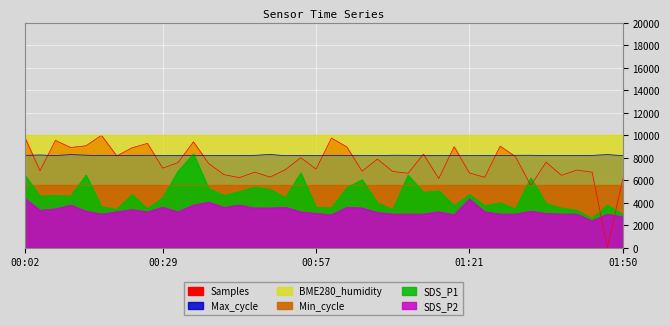

The value of Max_cycle at 00:02 is 14085.6. True or false?

False